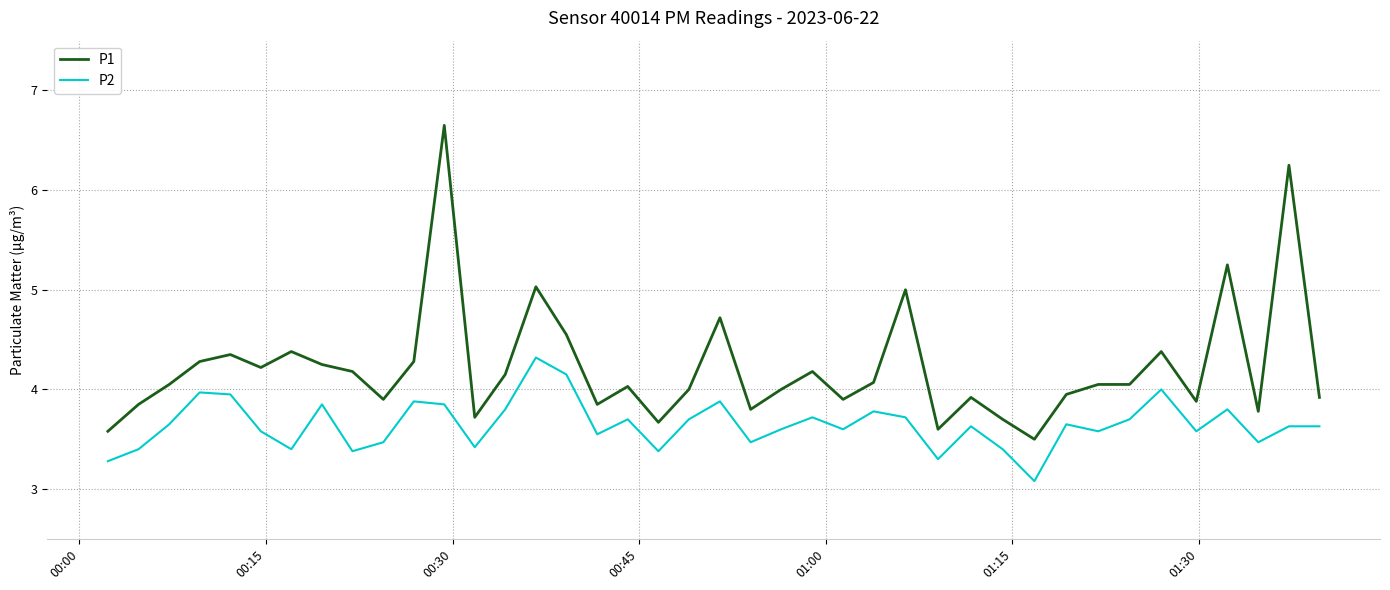

What is the minimum value for P1?

3.5